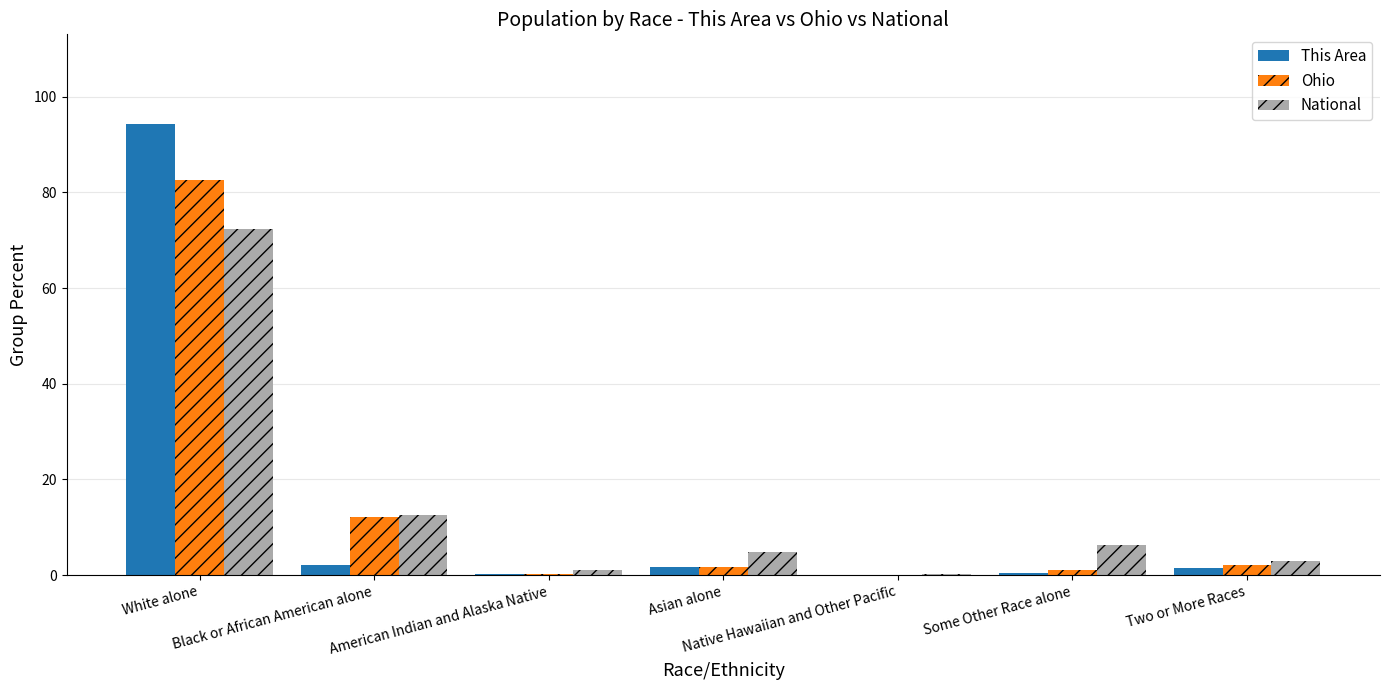

What is the greatest value displayed?

94.2